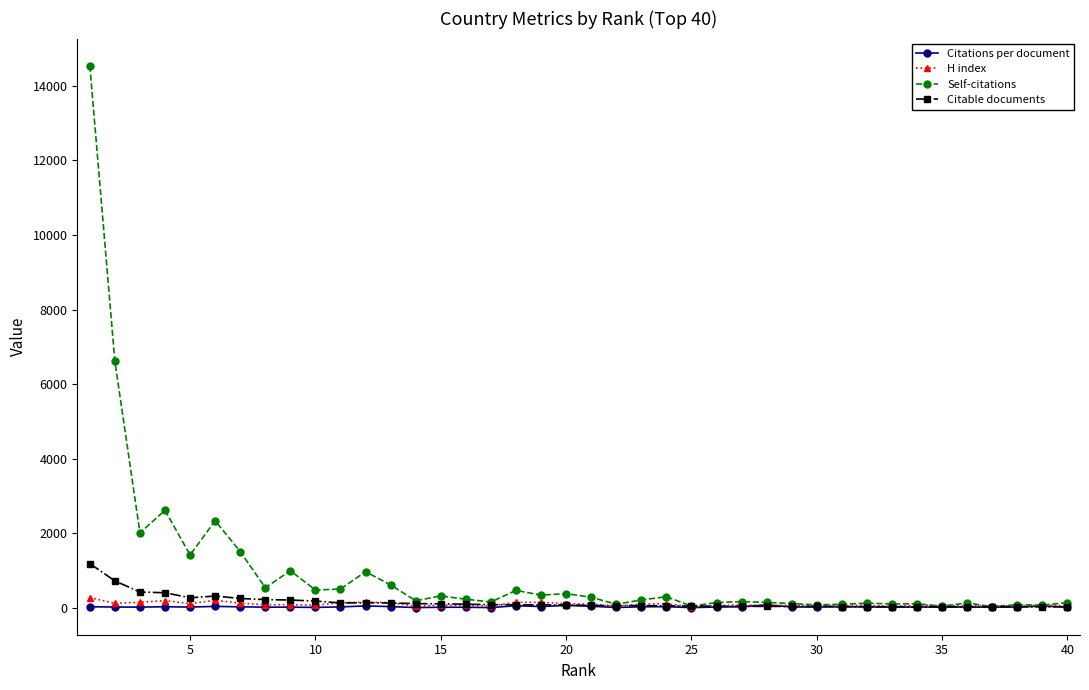

Which series has the widest spread of values?

Self-citations